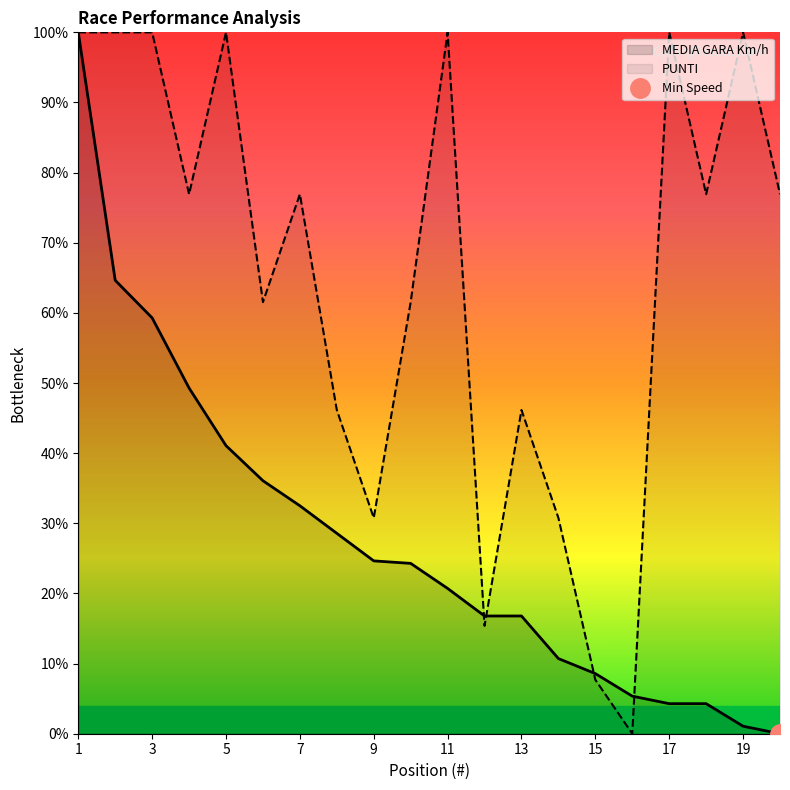

What is the difference between the MEDIA GARA Km/h values at 5 and 11?

20.4